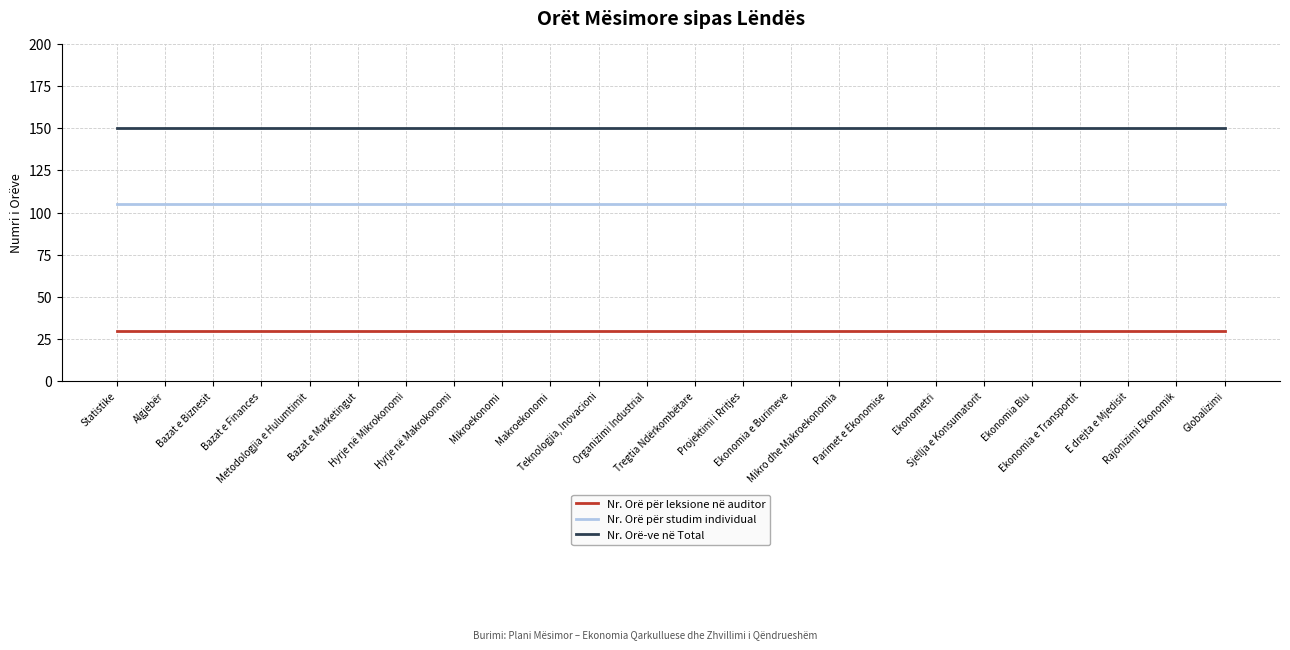

What is the average value of the Nr. Orë-ve në Total series?

150